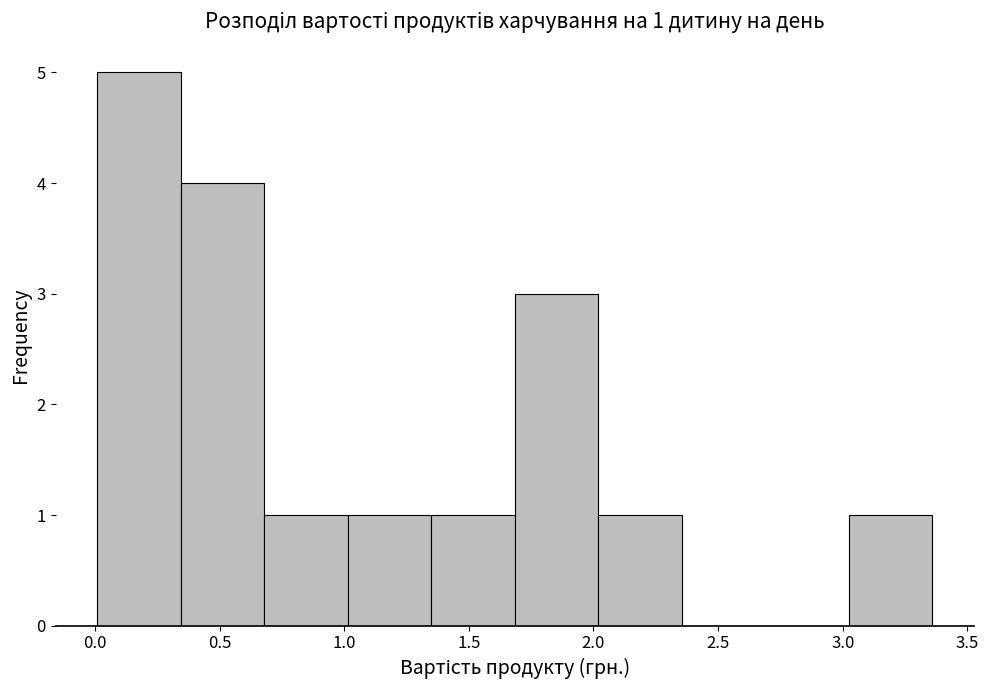

Over which range of the x-axis is the bar tallest?

0.010 to 0.345